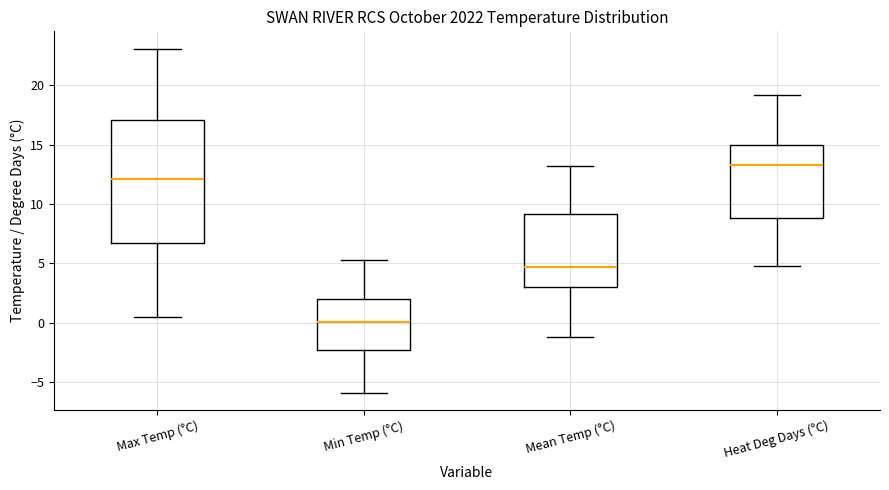

Comparing the boxes themselves (not the whiskers), which one is the tallest?

Max Temp (°C)